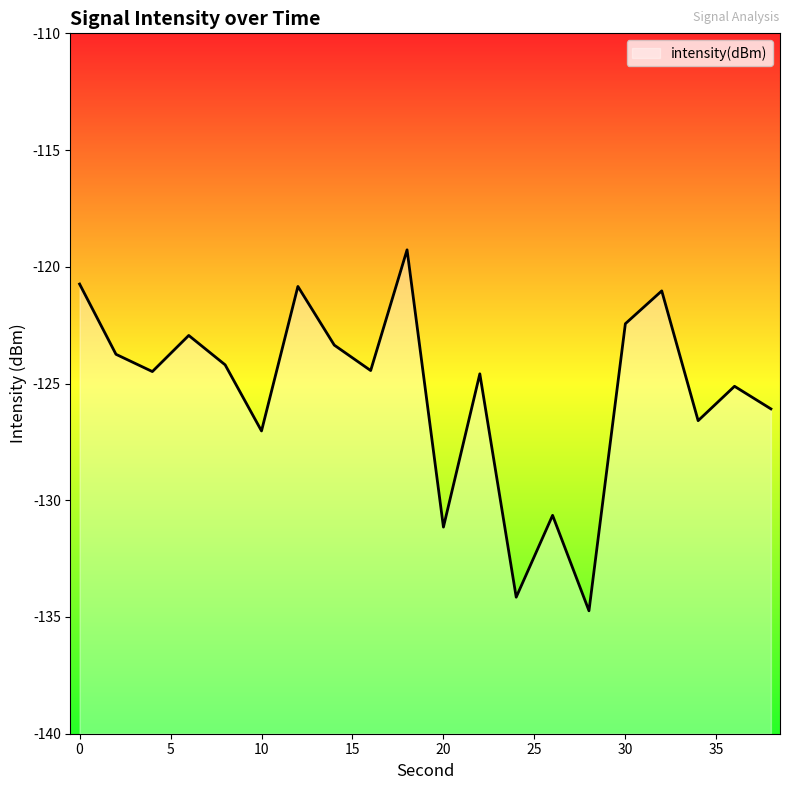

What is the difference between the maximum and minimum values?

15.5